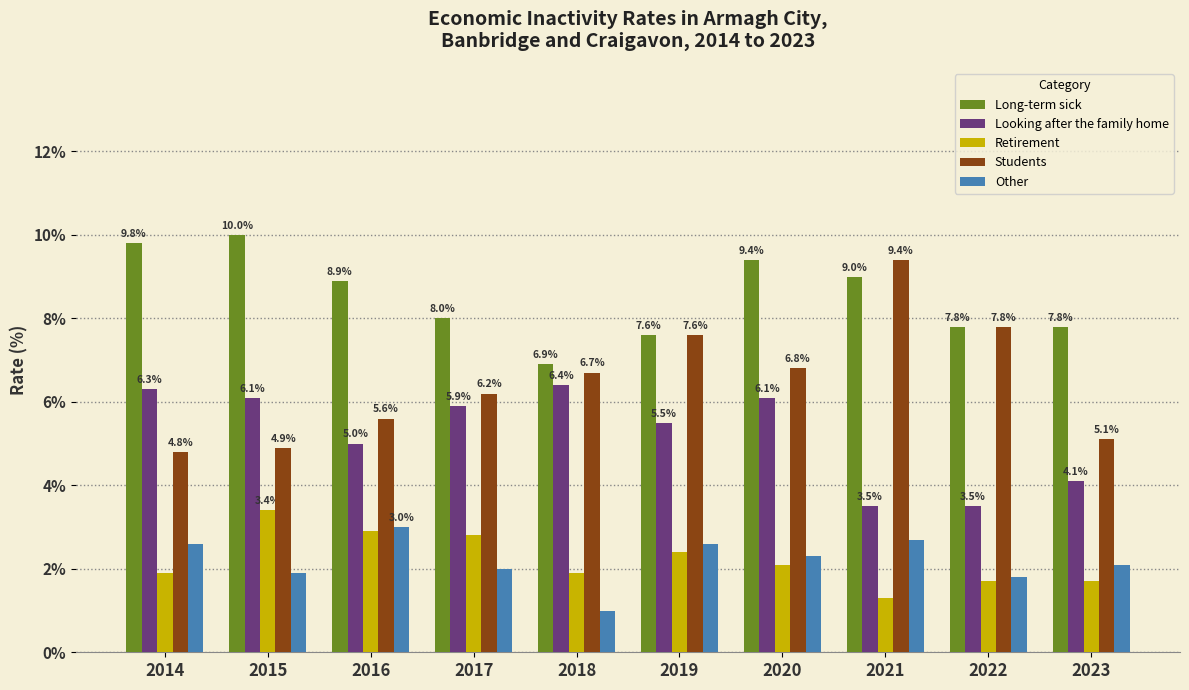

What are all the series names shown in the legend?

Long-term sick, Looking after the family home, Retirement, Students, Other